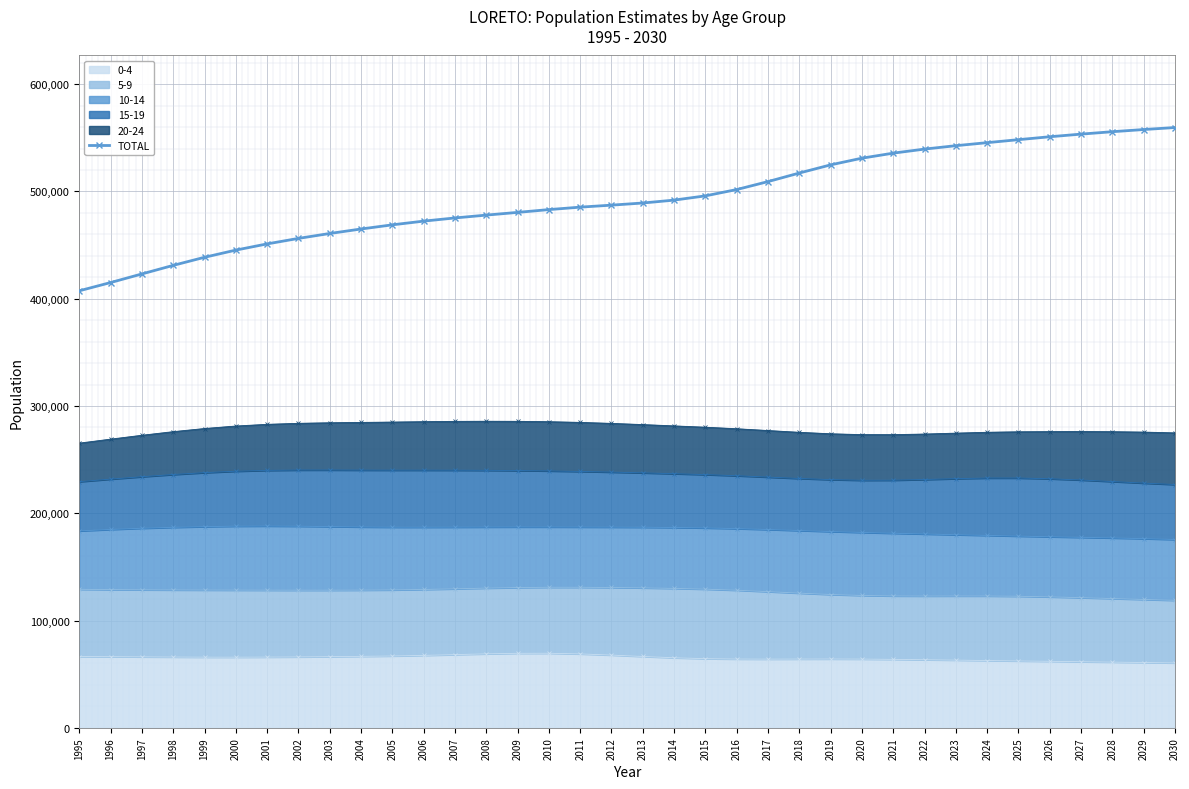

Reading right to left, list all the values displayed in this chart.

559568	557704	555668	553432	550969	548249	545464	542635	539472	535690	531000	524761	517162	509171	501753	495870	491903	489209	487217	485359	483066	480465	477935	475286	472326	468866	464983	460807	456217	451093	445312	438612	431074	423094	415064	407376